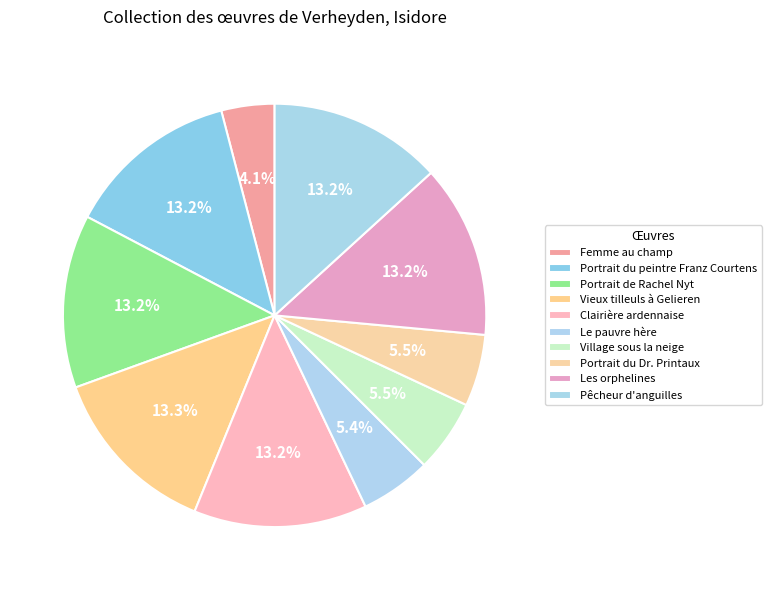

Is it true that Clairière ardennaise is 26% of the pie?

False